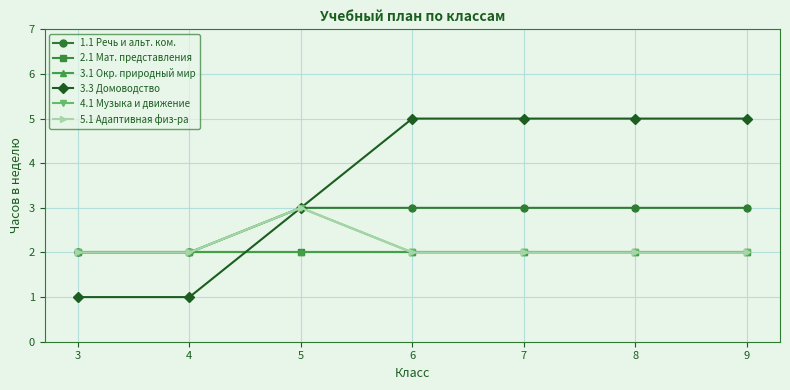

What is the value of the 4.1 Музыка и движение point at the 1st from the left?

2